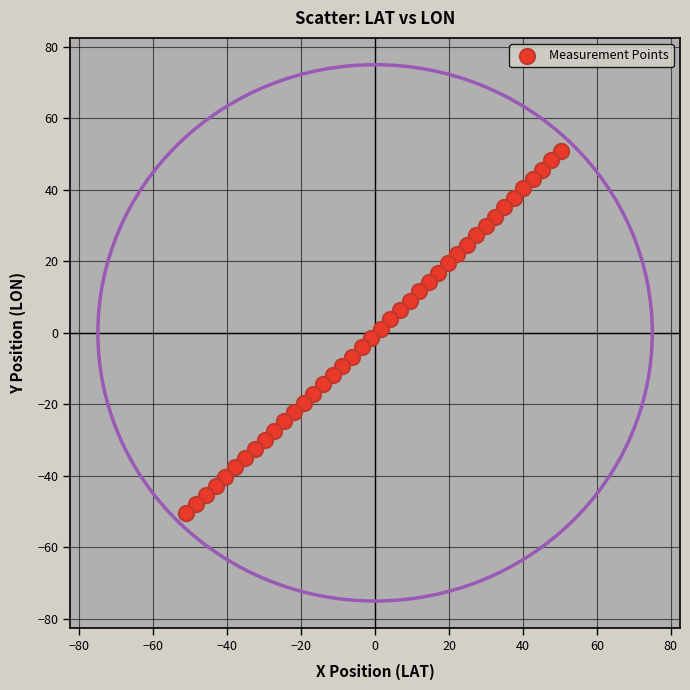

What is the range of Y values (max minus min)?

101.3